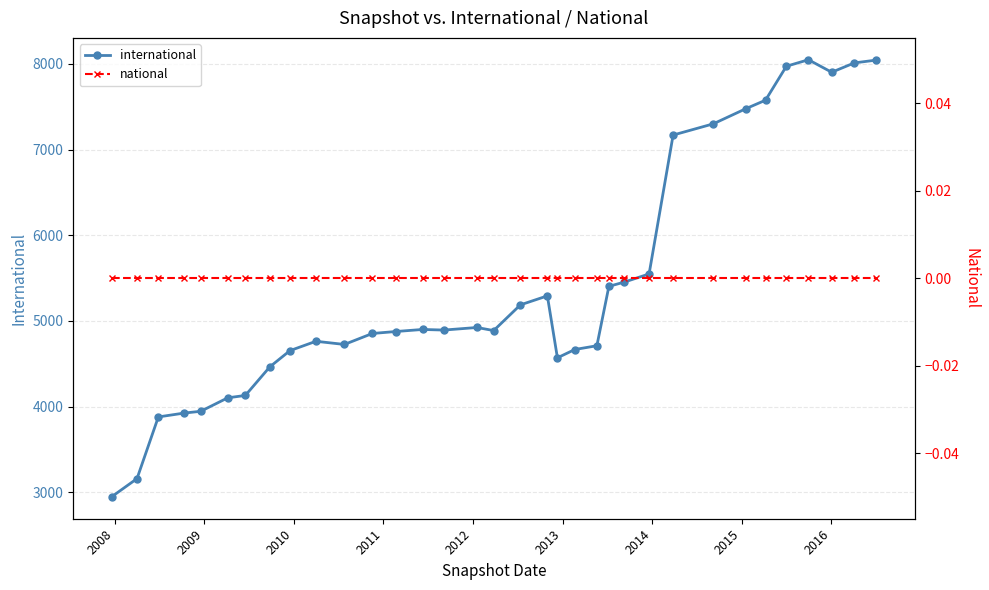

How many interior local peaks does the international series have?

5